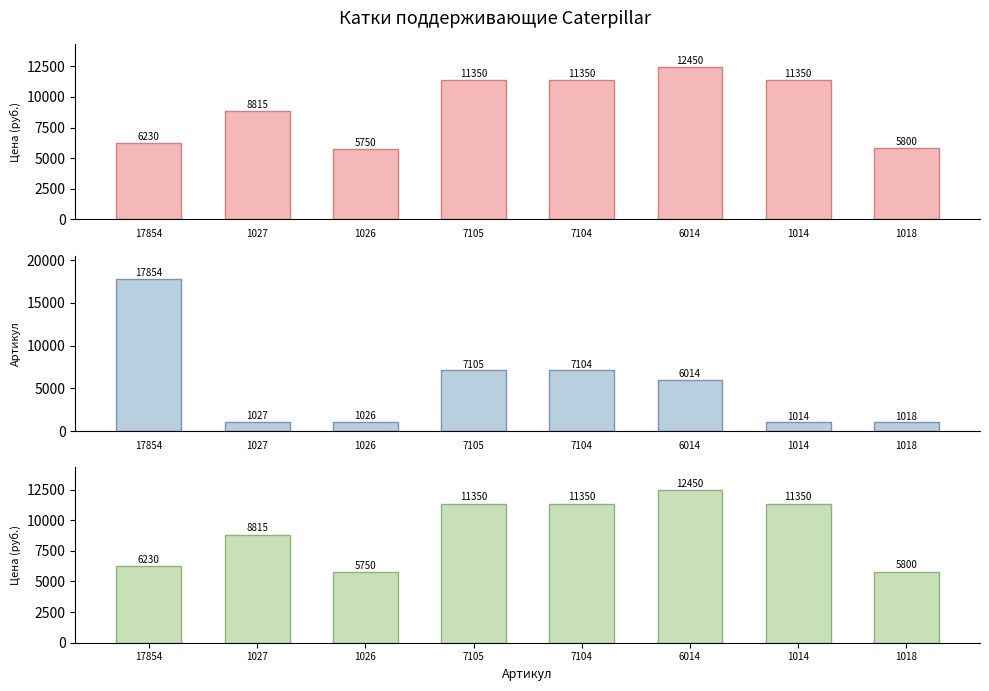

List the series in order of their peak value, highest first.

Артикул, Цена, Цена (руб.)